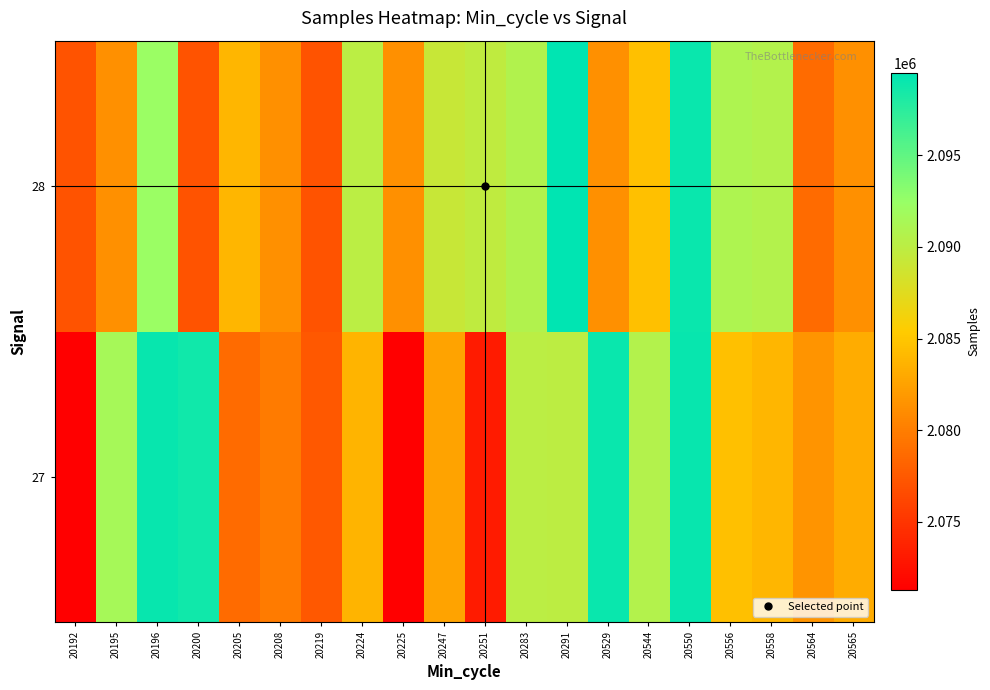

What is the minimum value shown in the chart?

2071278